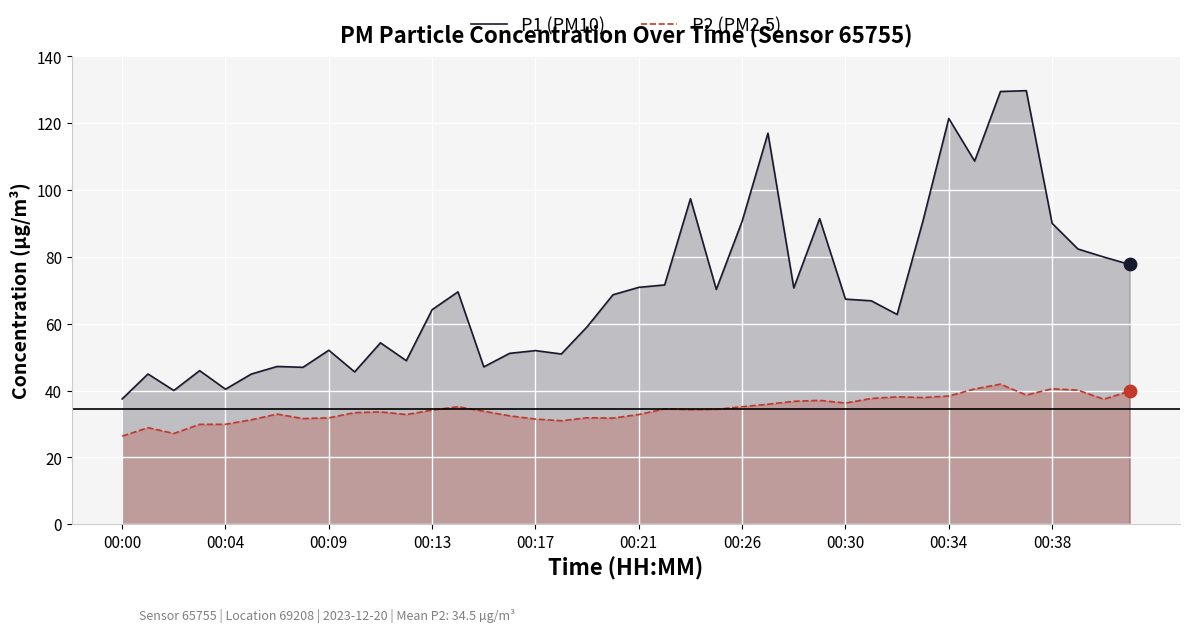

Which series has the largest total across all categories?

P1 (PM10)